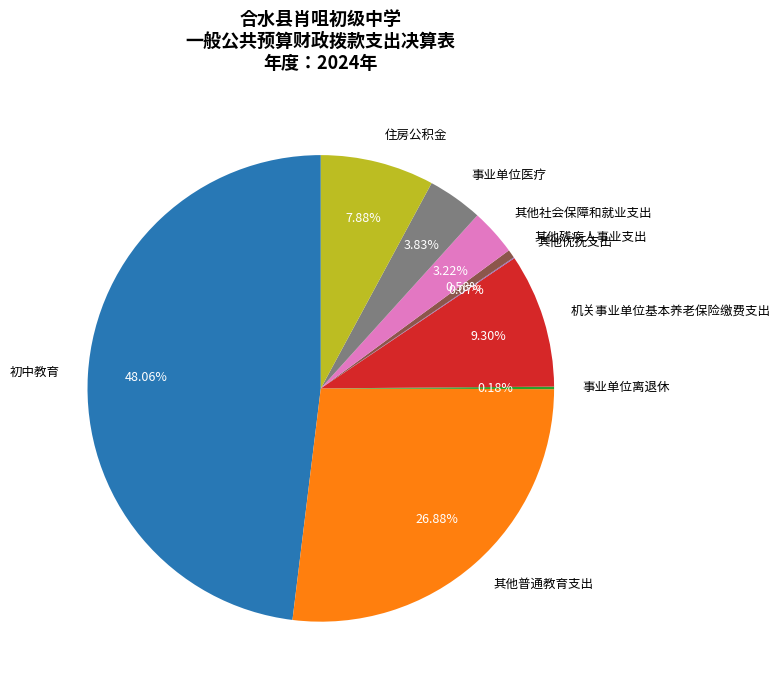

What percentage do 住房公积金 and 其他普通教育支出 together represent?

34.8%